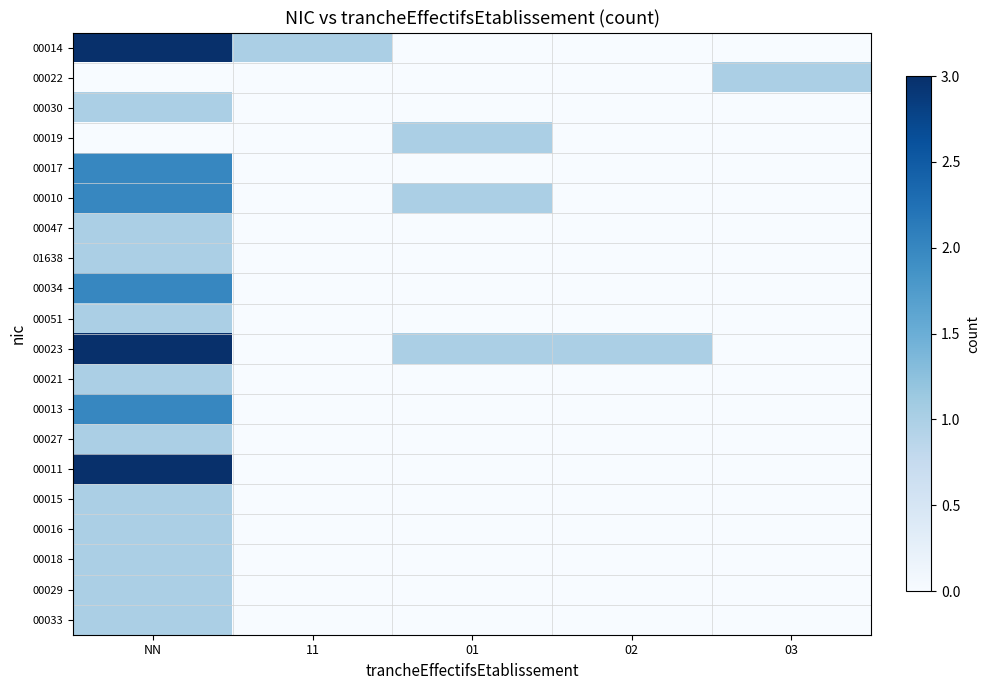

At 01, list the series in order from smallest to largest.

00014, 00022, 00030, 00017, 00047, 01638, 00034, 00051, 00021, 00013, 00027, 00011, 00015, 00016, 00018, 00029, 00033, 00019, 00010, 00023